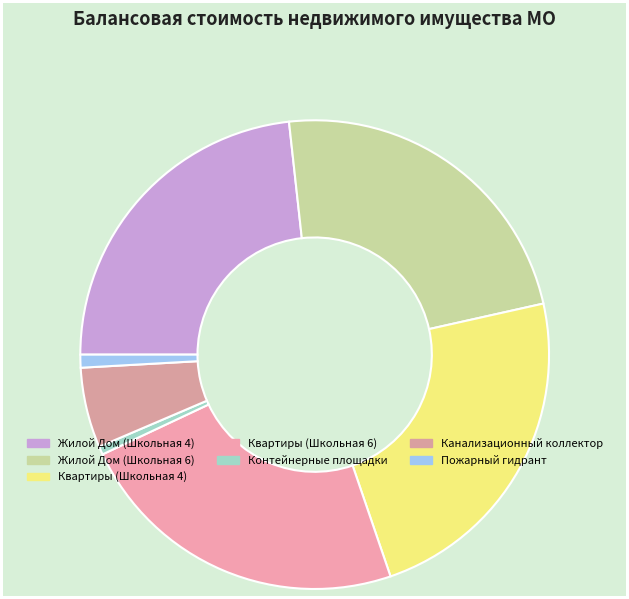

Count the number of slices in the pie.

7